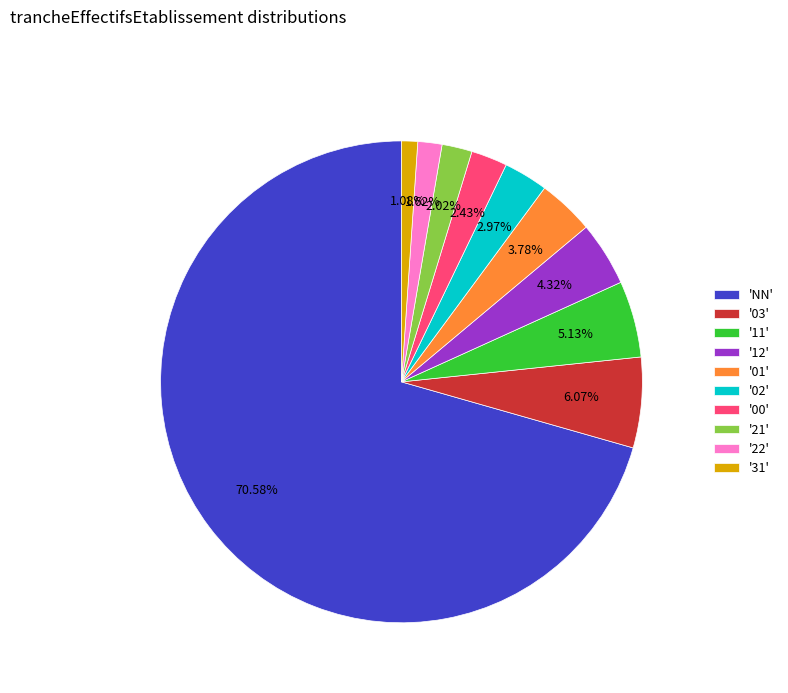

Which category accounts for the majority?

'NN'